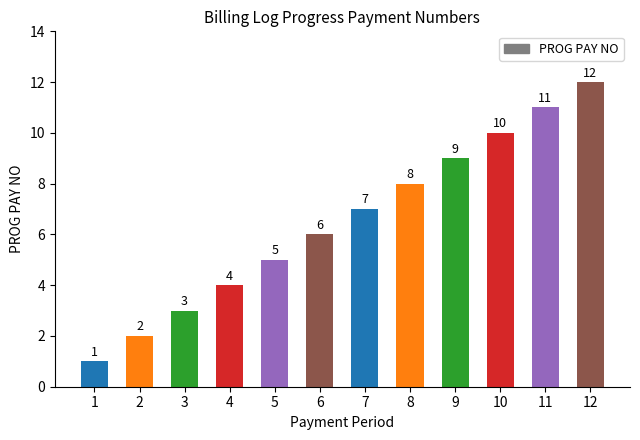

Approximately how many times larger is the value at 3 compared to 2?

1.5